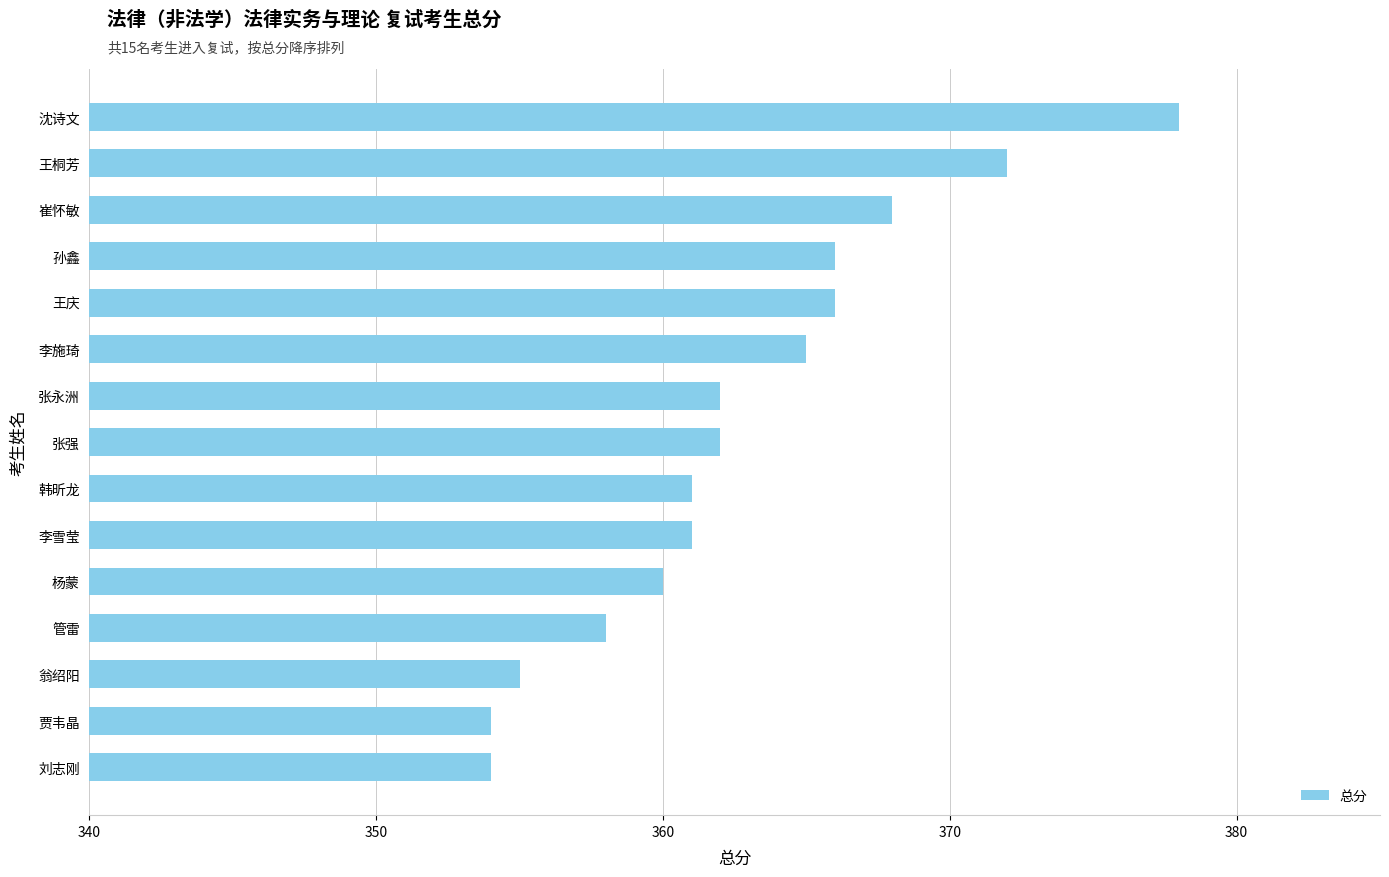

Which category has the highest value across all series?

沈诗文